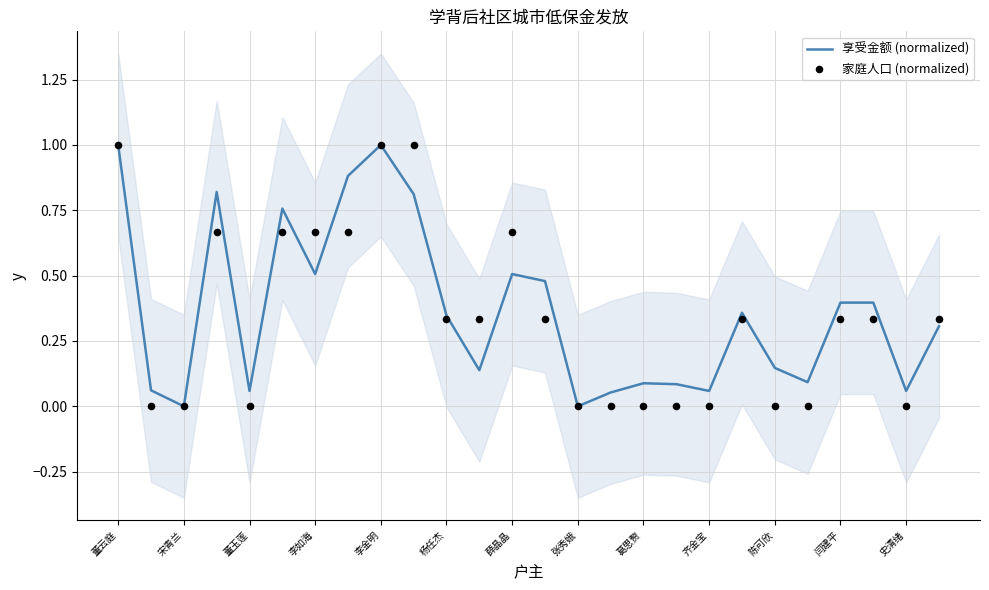

What is the total value across all series at 25?

0.6